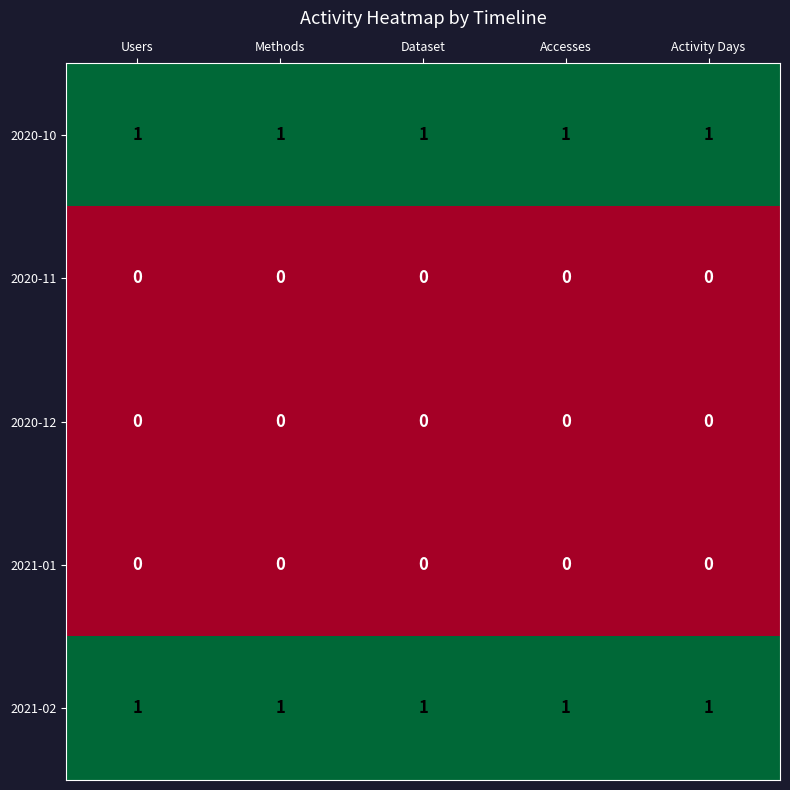

At how many categories does at least one series exceed 0?

5